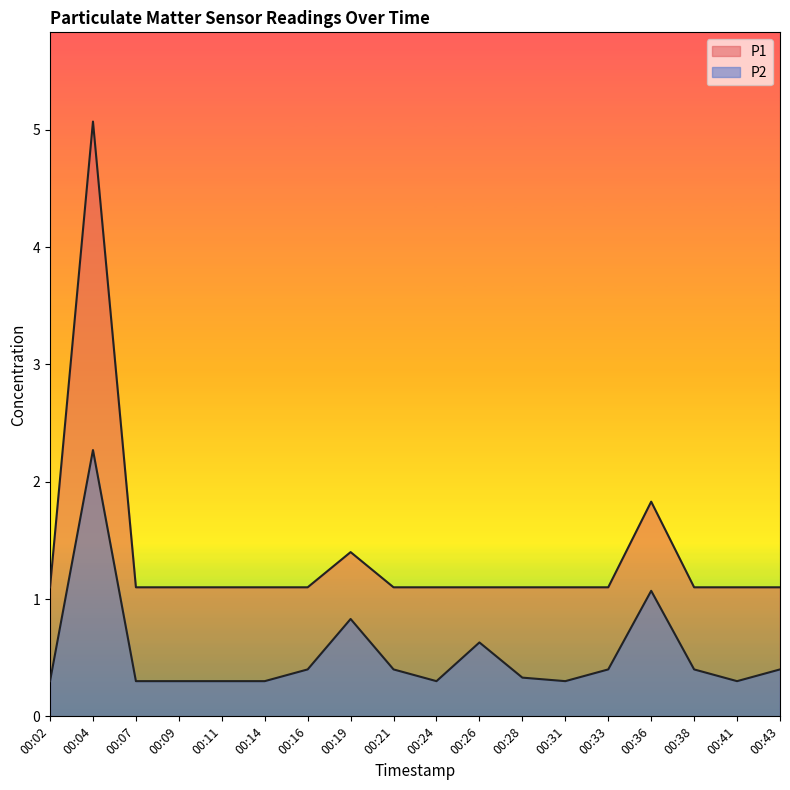

Does the chart have visible grid lines?

No